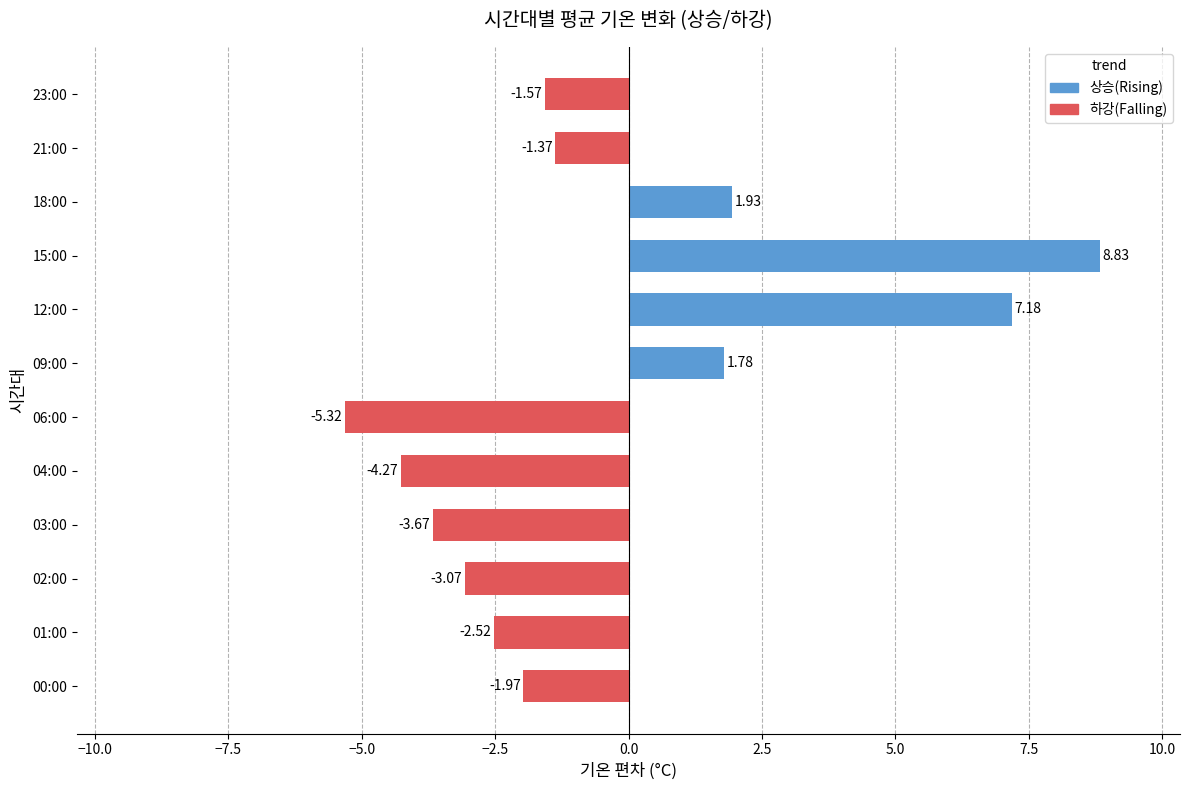

Rank the categories by value from lowest to highest.

06:00, 04:00, 03:00, 02:00, 01:00, 00:00, 23:00, 21:00, 09:00, 18:00, 12:00, 15:00